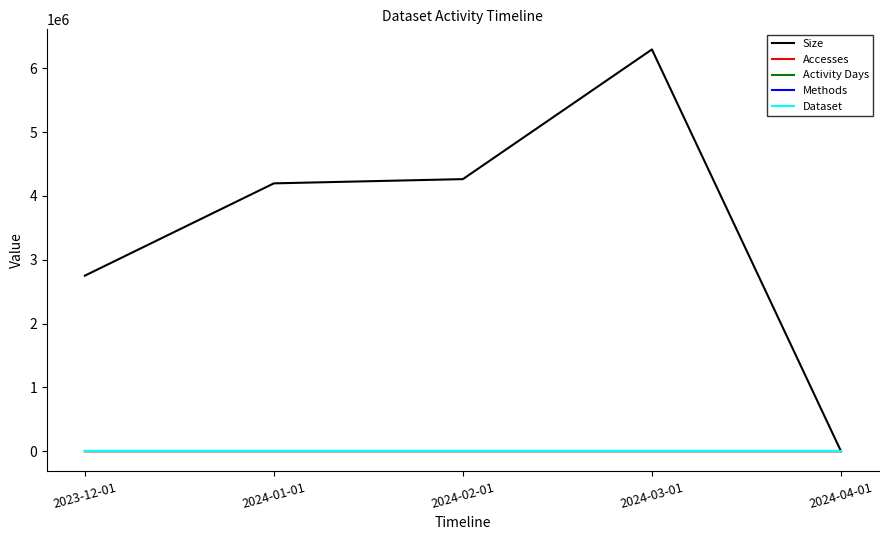

Reading left to right, transcribe all the data shown in this chart.

Size: 2023-12-01=2751659	2024-01-01=4197884	2024-02-01=4264322	2024-03-01=6296150	2024-04-01=3120
Accesses: 2023-12-01=5	2024-01-01=5	2024-02-01=7	2024-03-01=7	2024-04-01=3
Activity Days: 2023-12-01=1	2024-01-01=1	2024-02-01=2	2024-03-01=2	2024-04-01=1
Methods: 2023-12-01=1	2024-01-01=1	2024-02-01=1	2024-03-01=1	2024-04-01=1
Dataset: 2023-12-01=1	2024-01-01=1	2024-02-01=1	2024-03-01=1	2024-04-01=1